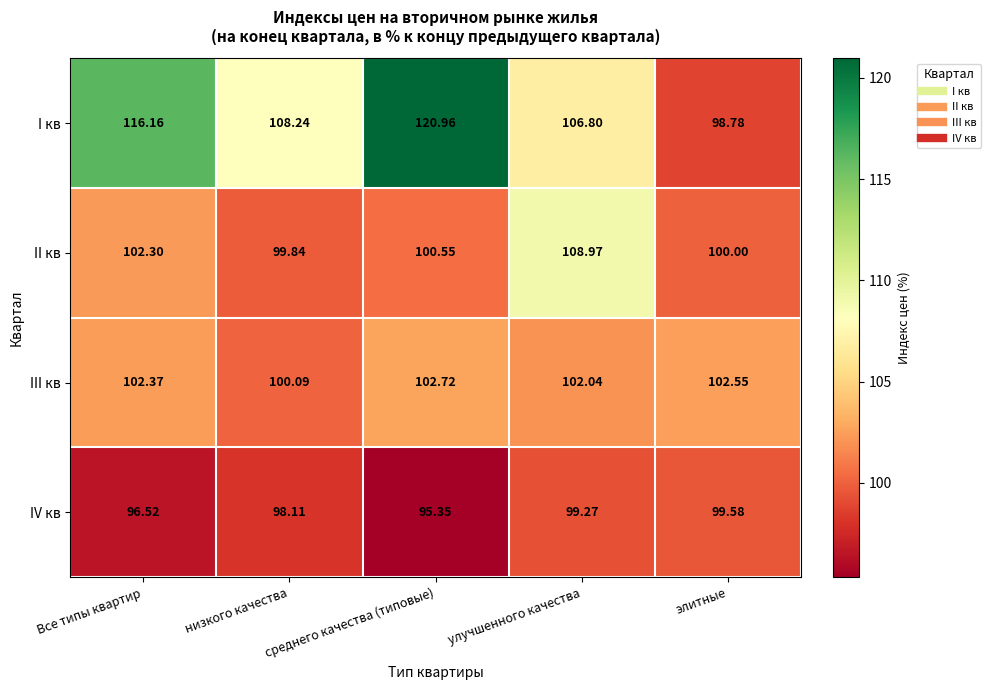

Between низкого качества and среднего качества (типовые), which series saw the biggest shift?

I кв